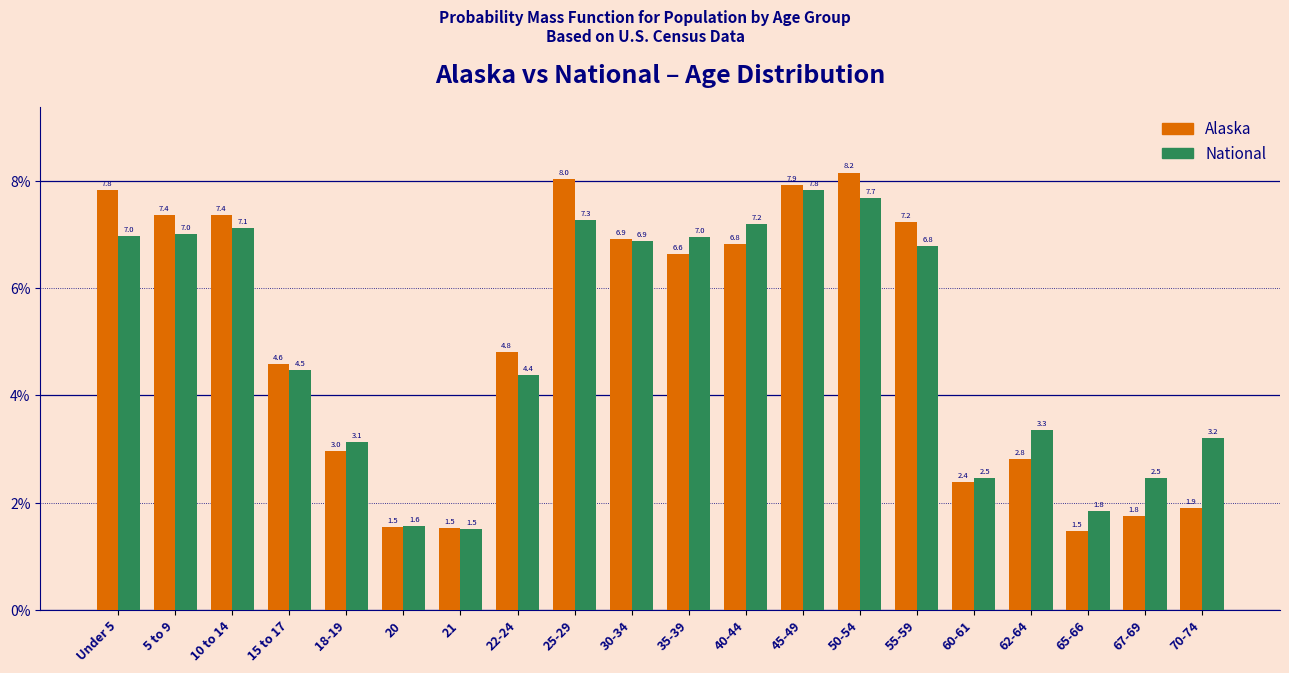

Reading left to right, extract all data points from this chart.

Alaska: 7.8	7.4	7.4	4.6	3.0	1.5	1.5	4.8	8.0	6.9	6.6	6.8	7.9	8.2	7.2	2.4	2.8	1.5	1.8	1.9
National: 7.0	7.0	7.1	4.5	3.1	1.6	1.5	4.4	7.3	6.9	7.0	7.2	7.8	7.7	6.8	2.5	3.3	1.8	2.5	3.2